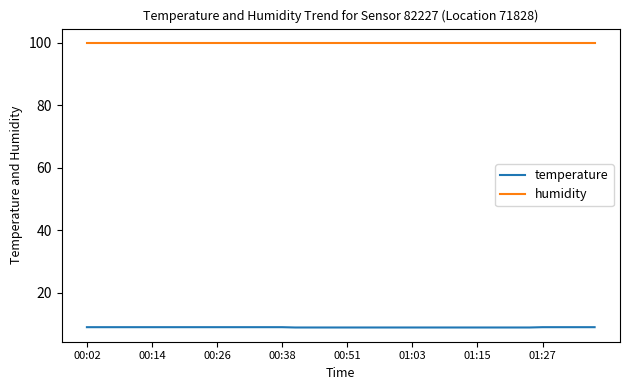

At how many categories does at least one series exceed 26?

40